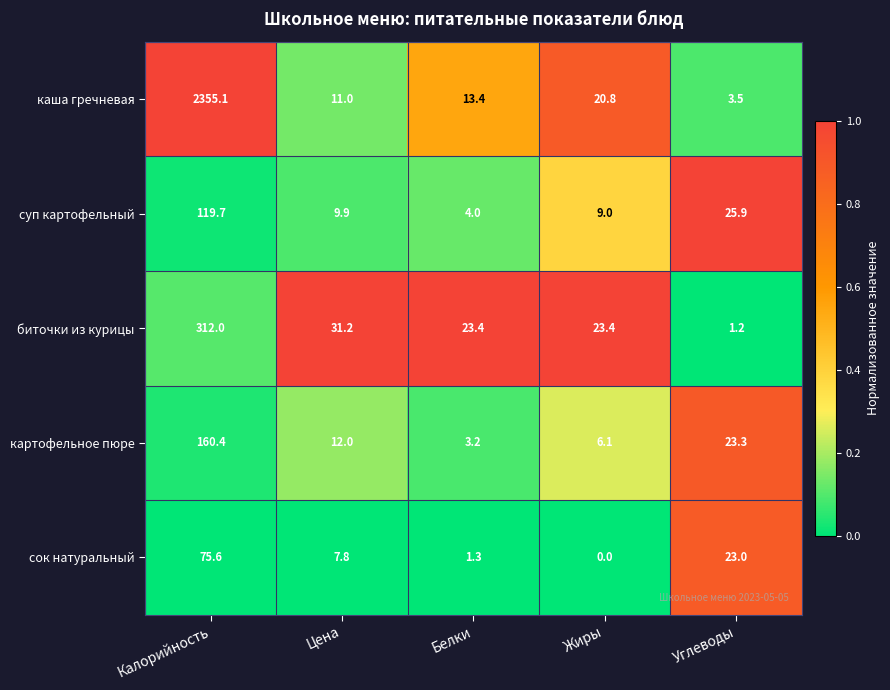

What is the total value across all series at Цена?

71.9